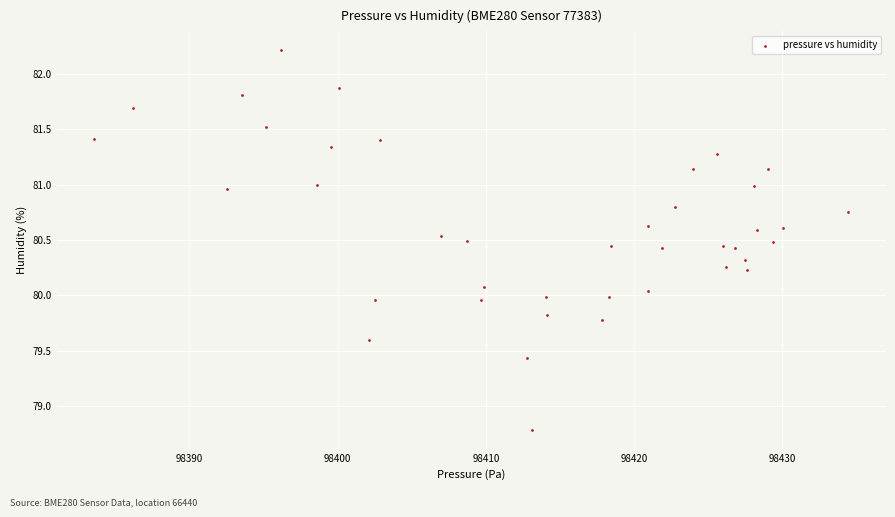

What is the range of X values (max minus min)?

50.9